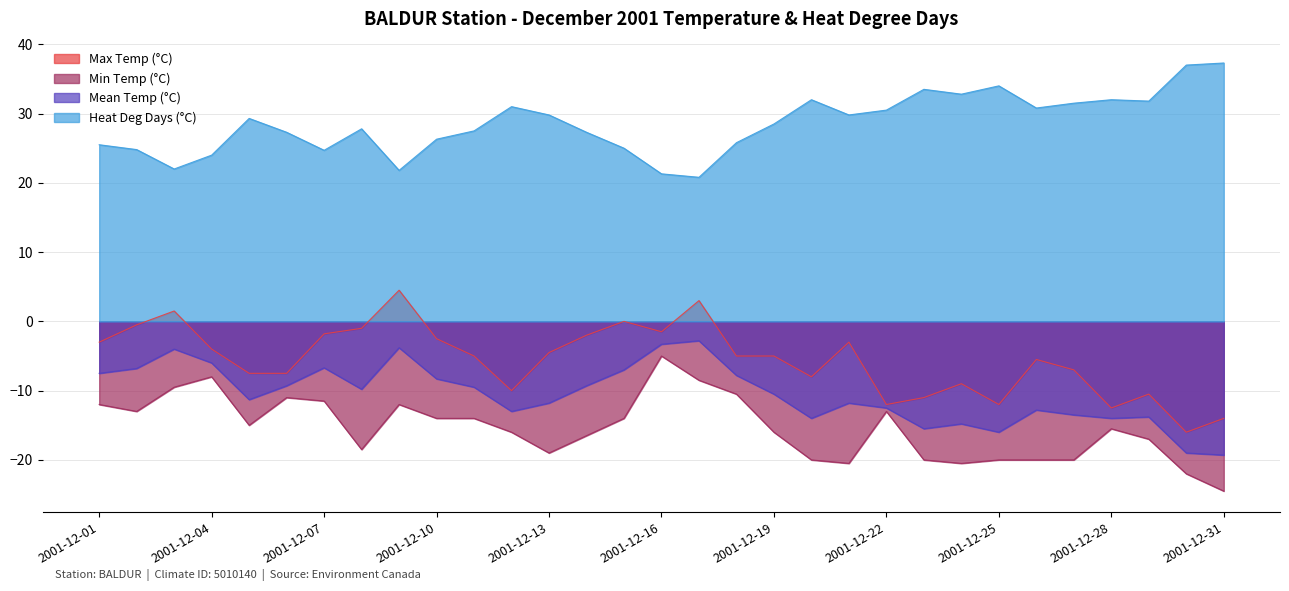

Count the number of data series in this chart.

4